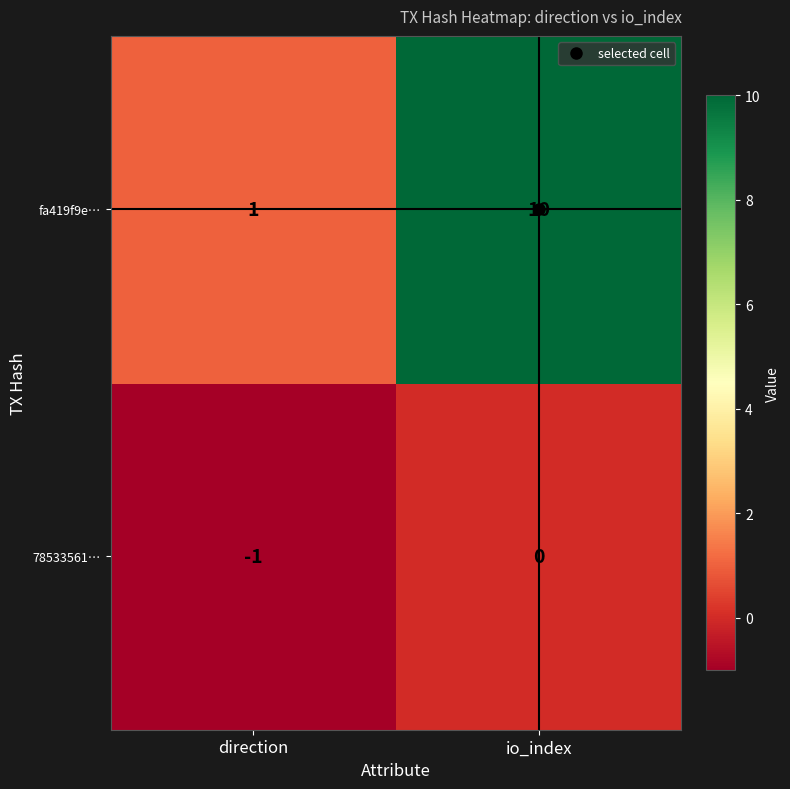

The value of 78533561… at direction is -1. True or false?

True